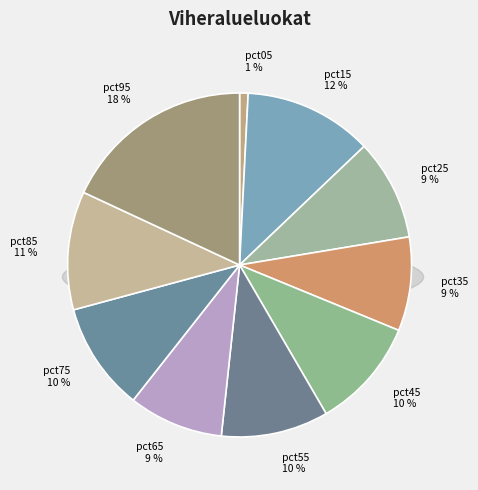

Between pct95 and pct55, which is larger?

pct95